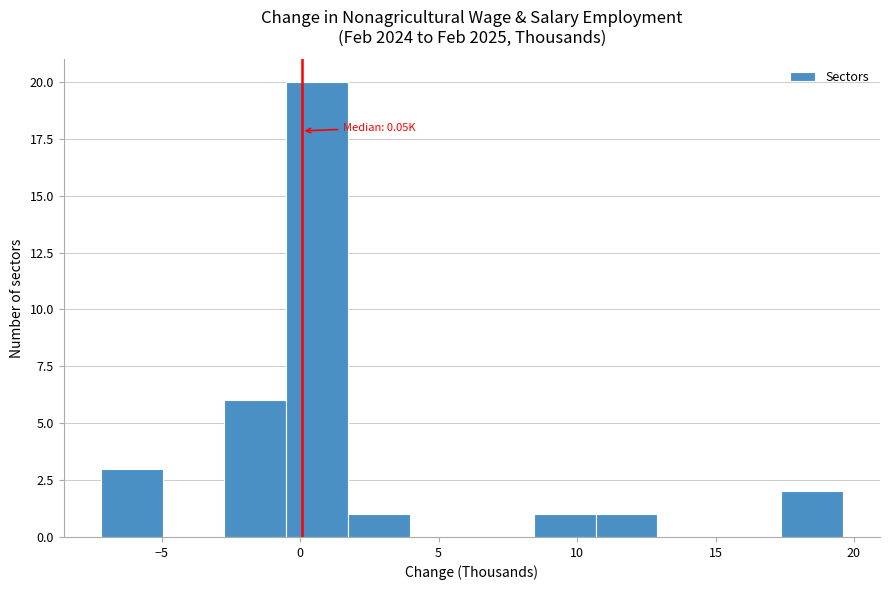

Which range on the x-axis has the tallest bar?

-0.5 to 1.5